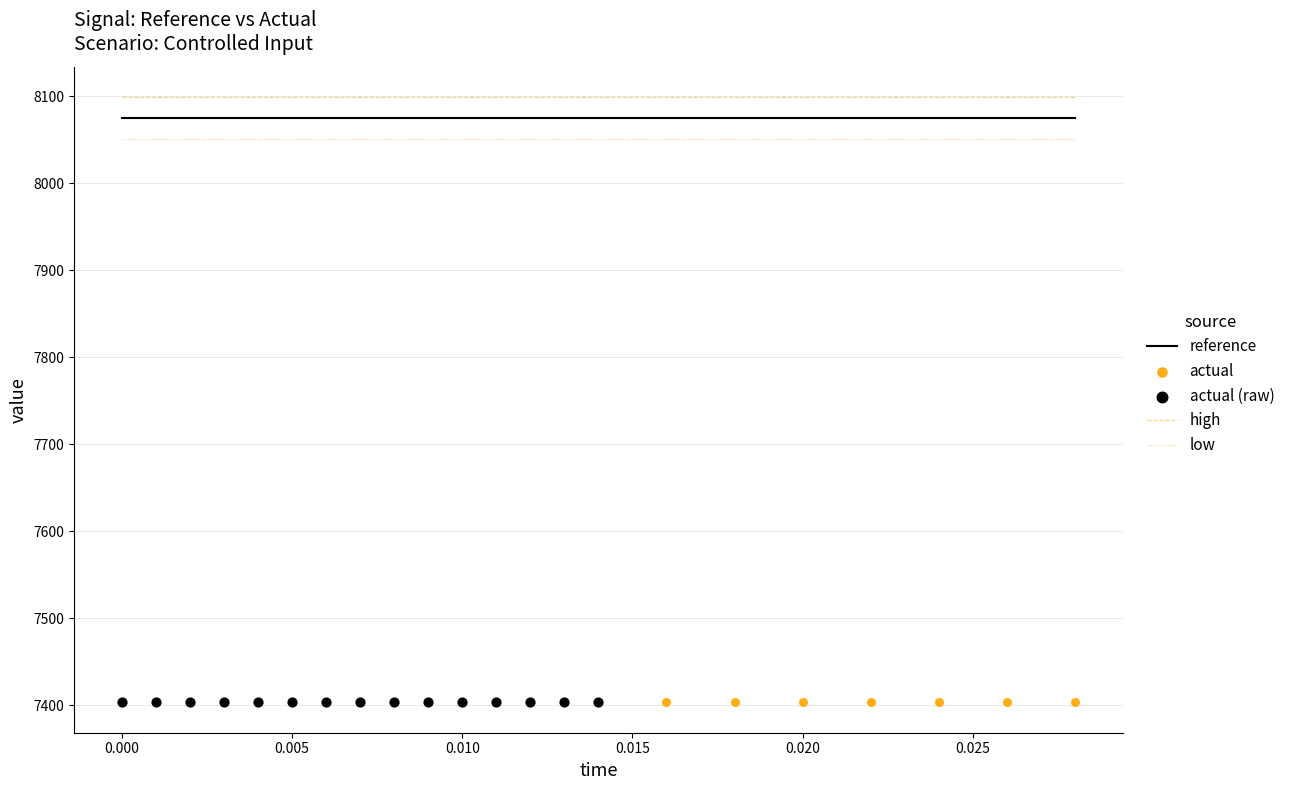

What is the maximum value for low?

8050.7